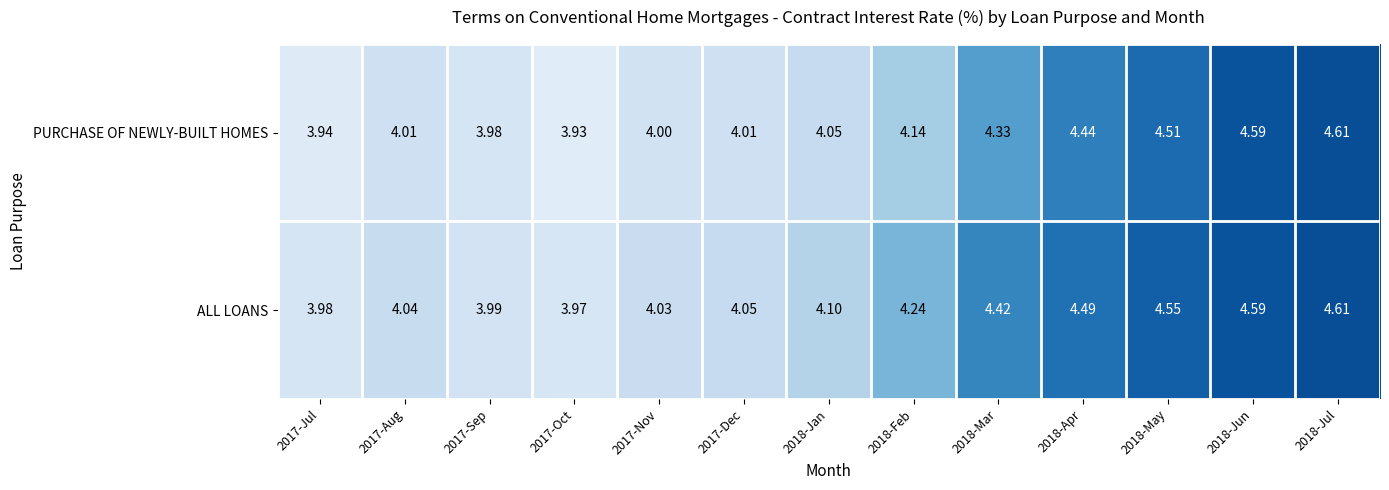

At how many categories does at least one series exceed 4?

10